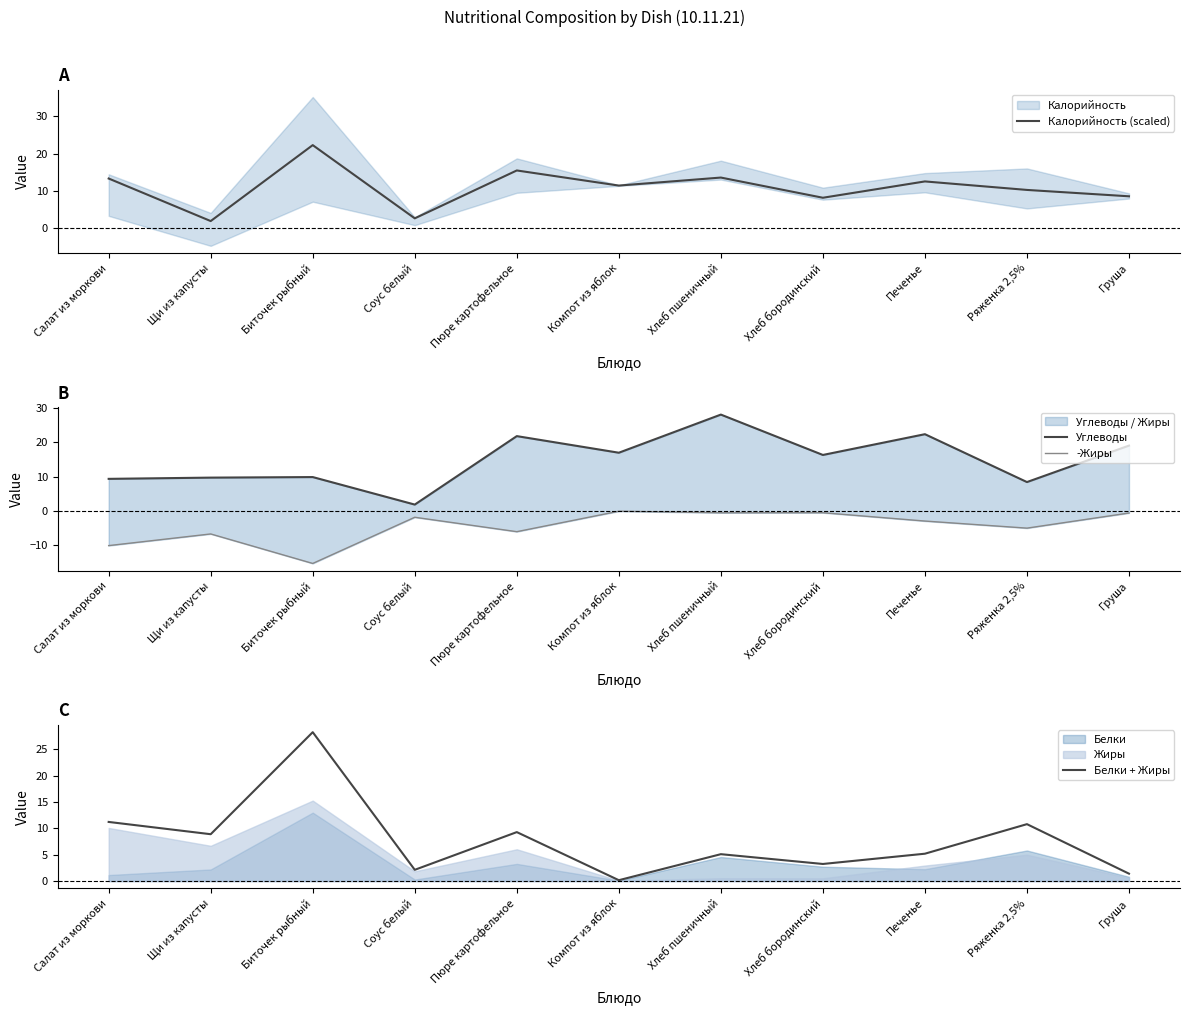

Rank the series by their average value, from highest to lowest.

Углеводы, Калорийность (scaled), Белки + Жиры, -Жиры